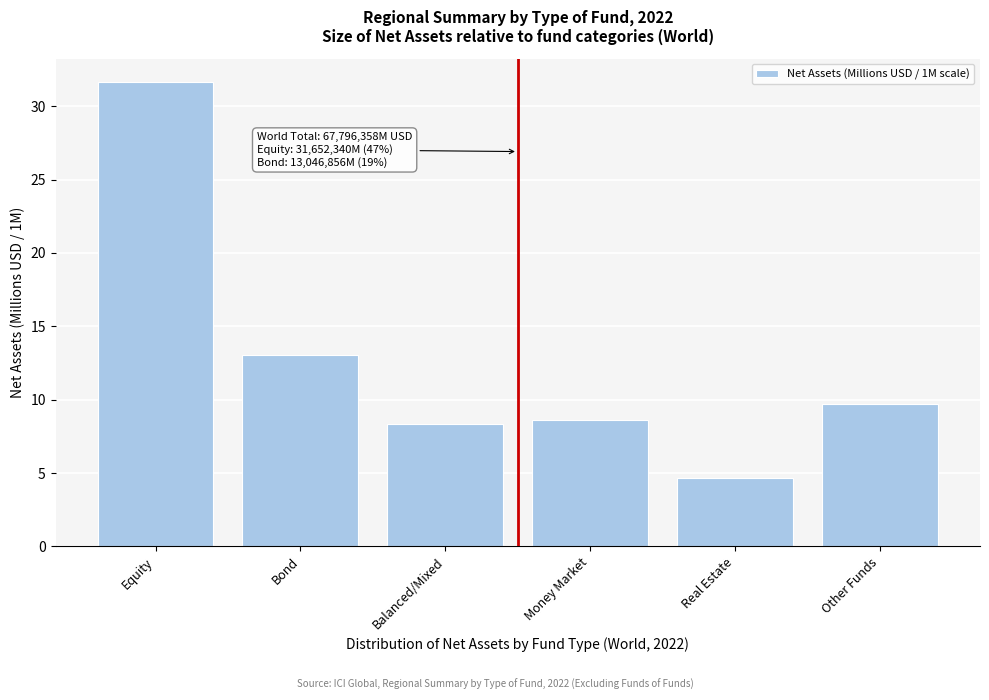

Reading left to right, list all the values displayed in this chart.

31.7	13.0	8.4	8.6	4.7	9.7